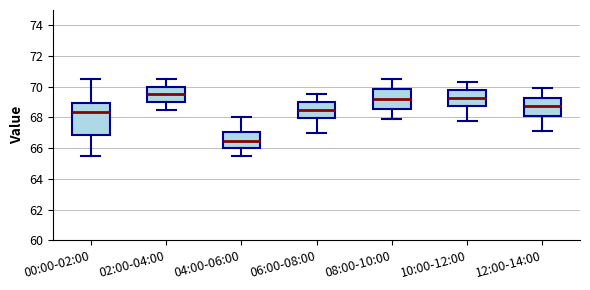

Reading left to right, read every box against the y-axis: the position of its median line, the range the box covers, and the ends of its whiskers. The values are not printed on the chart, so give them approximately, as read against the axis.

00:00-02:00: median 68.4, box 66.8 to 69.0, whiskers 65.6 to 70.6
02:00-04:00: median 69.6, box 69.0 to 70.0, whiskers 68.6 to 70.6
04:00-06:00: median 66.6, box 66.0 to 67.0, whiskers 65.6 to 68.0
06:00-08:00: median 68.6, box 68.0 to 69.0, whiskers 67.0 to 69.6
08:00-10:00: median 69.2, box 68.6 to 69.8, whiskers 68.0 to 70.6
10:00-12:00: median 69.4, box 68.8 to 69.8, whiskers 67.8 to 70.4
12:00-14:00: median 68.8, box 68.2 to 69.4, whiskers 67.2 to 70.0